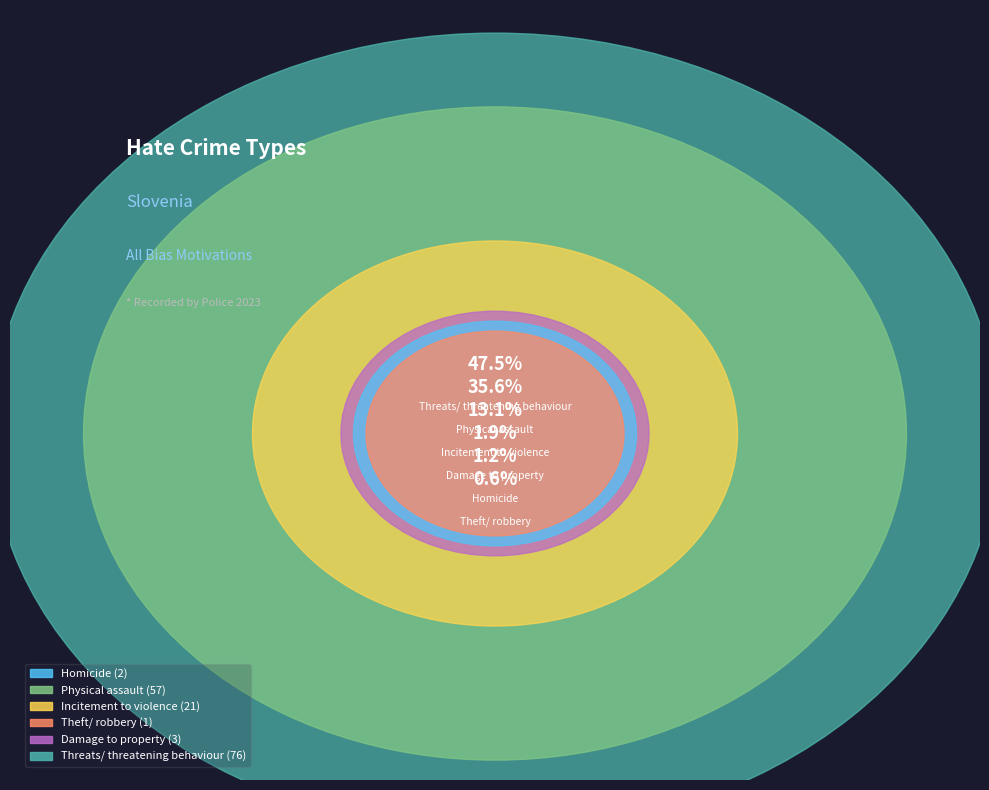

Does Homicide represent more than half of the total?

No